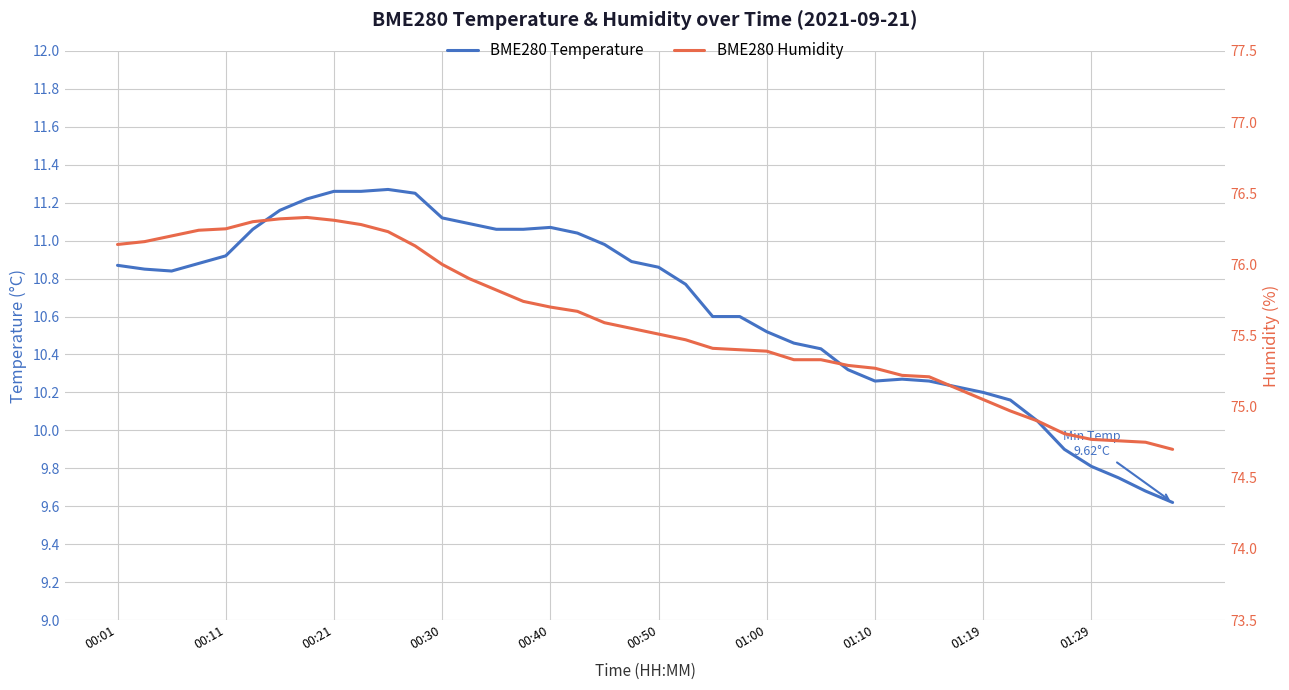

Which series has the largest total across all categories?

BME280 Humidity